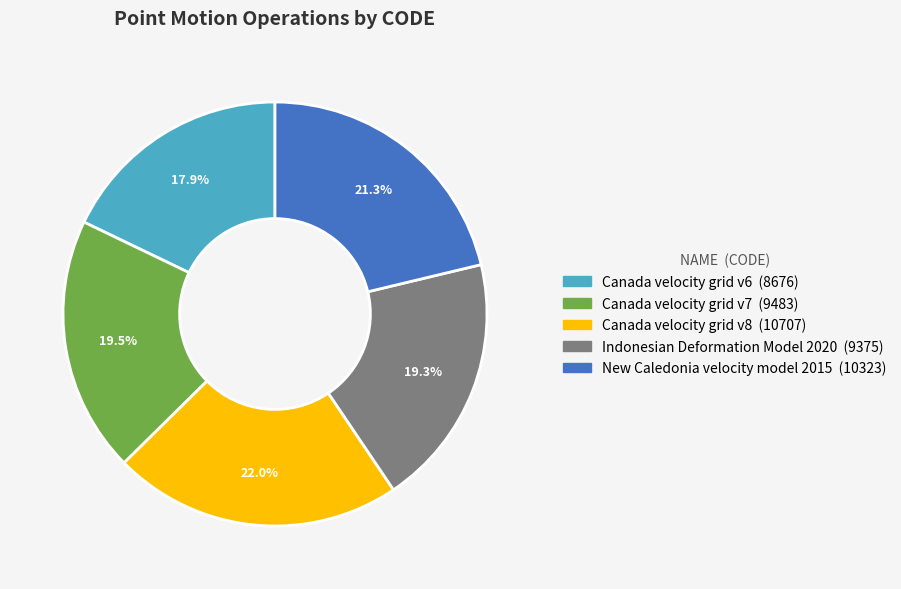

Which slice is the largest?

Canada velocity grid v8